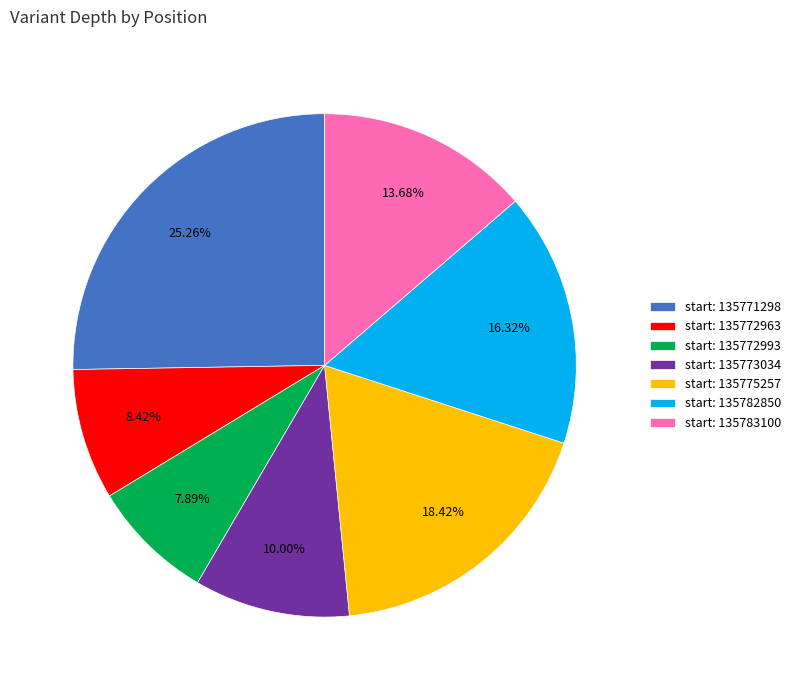

Count the number of slices in the pie.

7